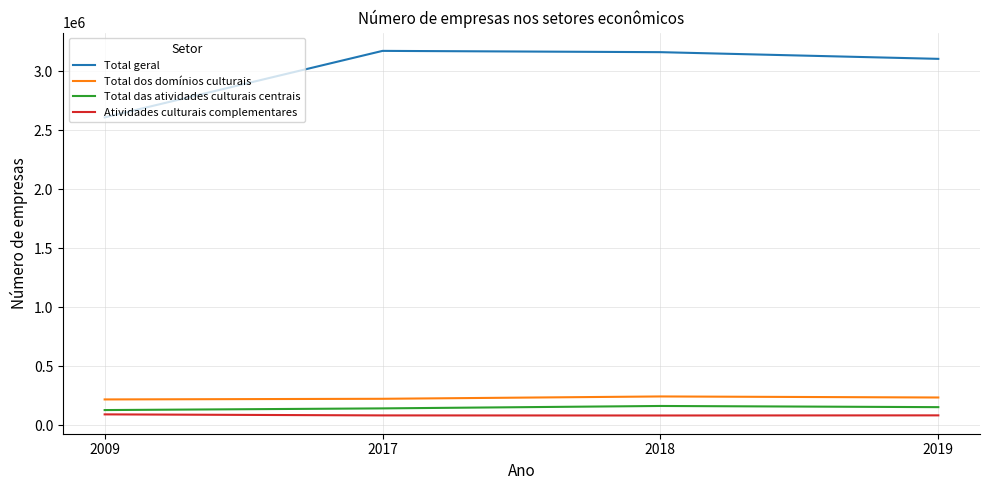

Is the value of Total dos domínios culturais at 2009 greater than the value of Total geral at 2017?

No